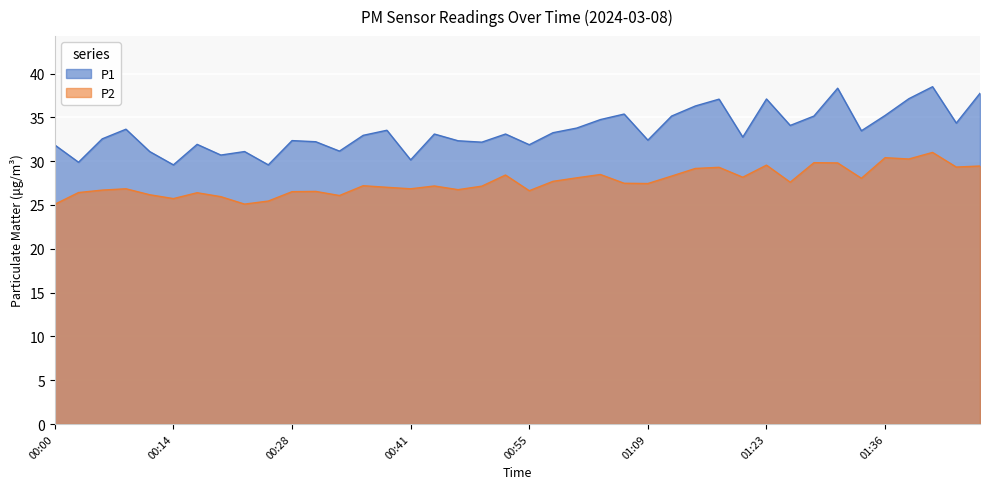

What is the maximum value for P1?

38.5